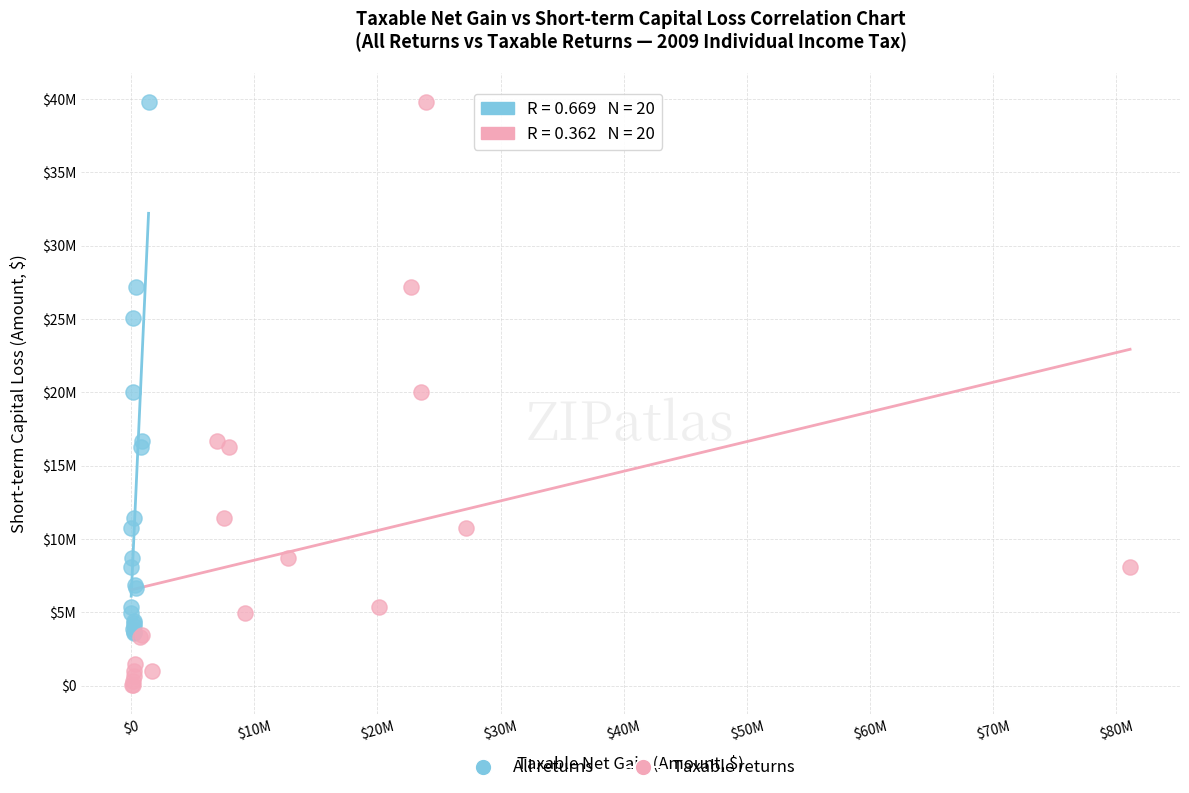

Which series reaches the minimum Y coordinate?

Taxable returns